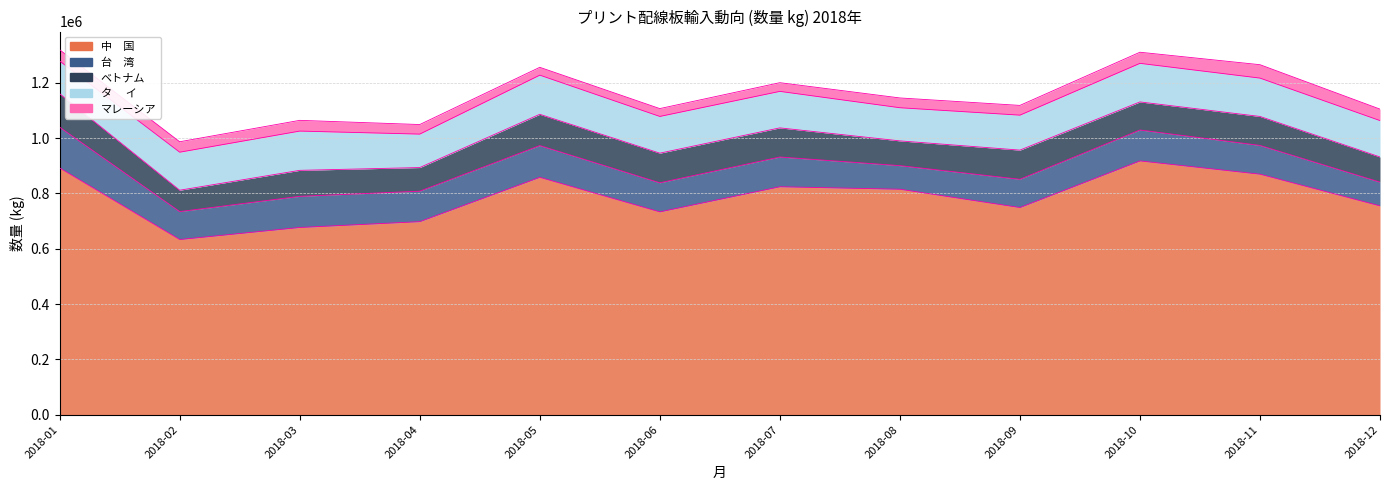

True or false: ベトナム and 中　国 cross at least once.

False